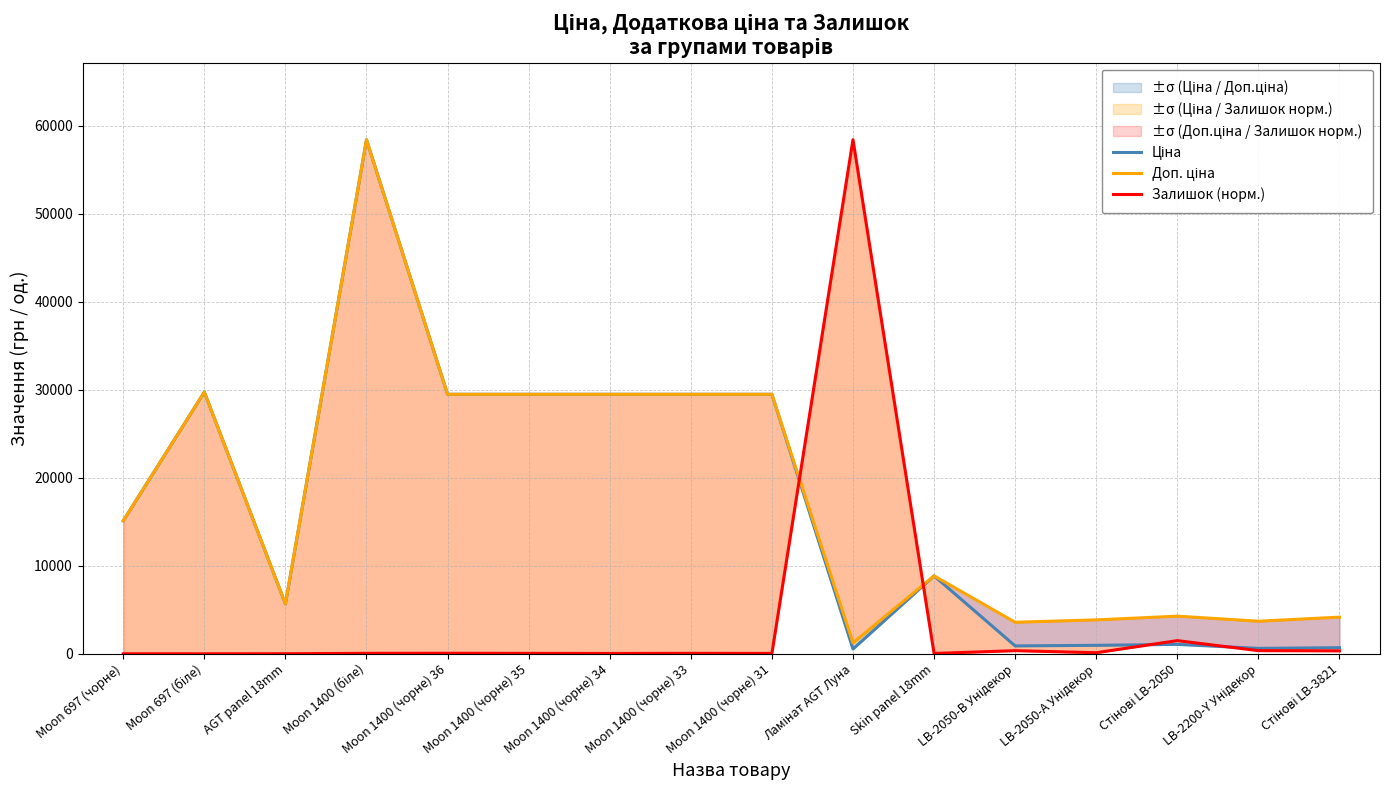

Where is Ціна nearest to the value 29482?

Moon 1400 (чорне) 36